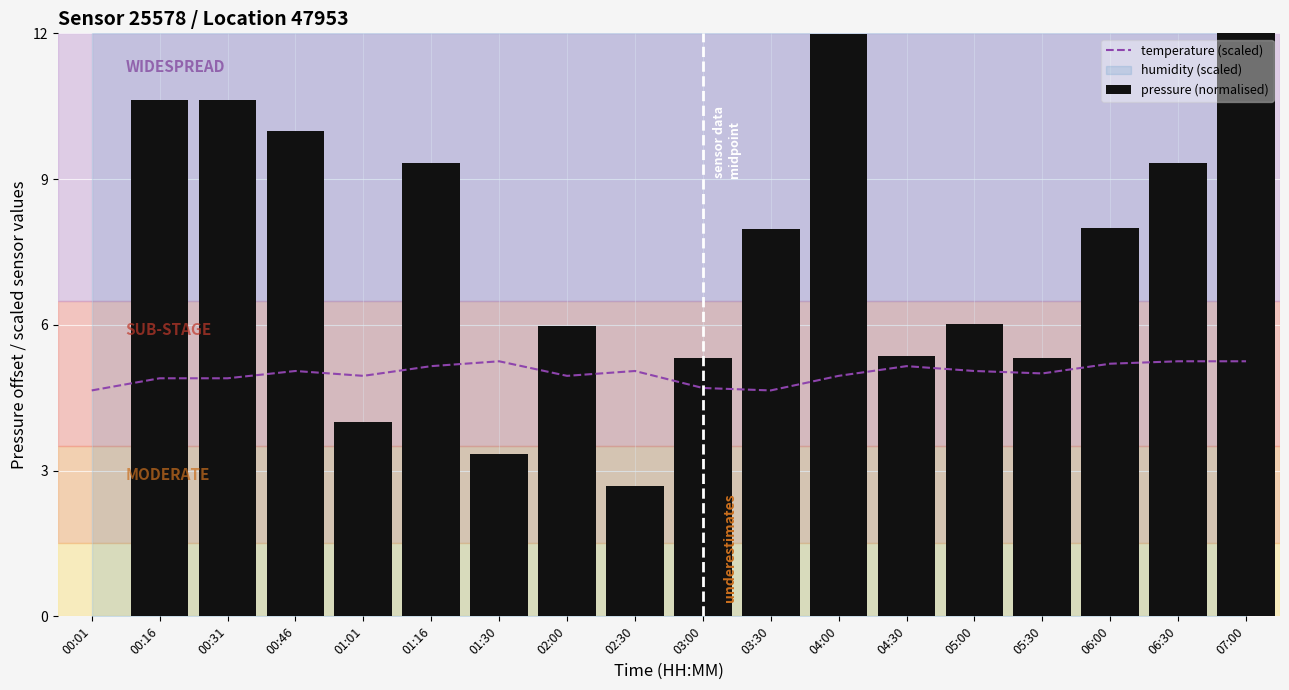

Which category has the highest value in the pressure (normalised) series?

07:00